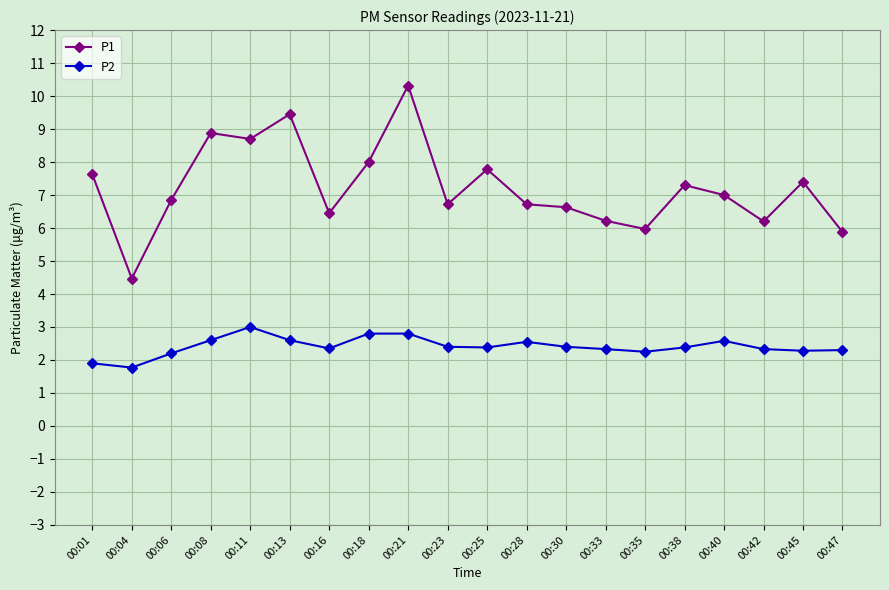

Which series has the widest spread of values?

P1